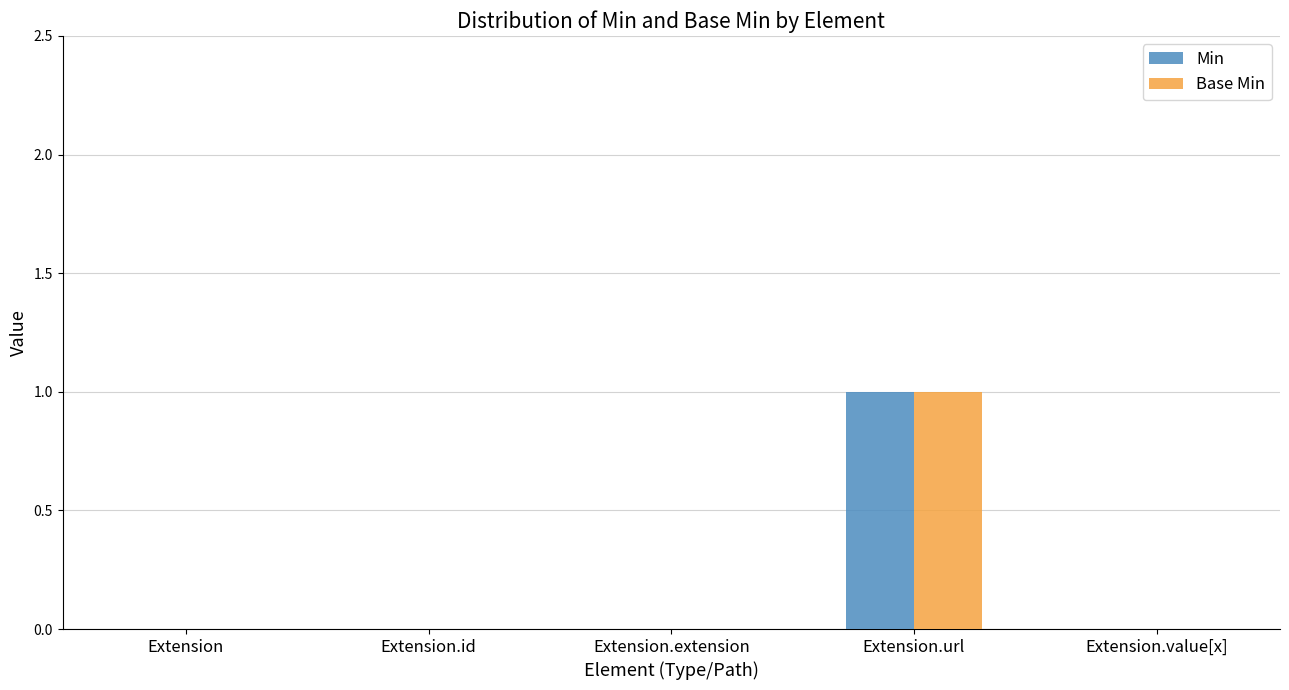

The Base Min series shows 1 at Extension.url. True or false?

True